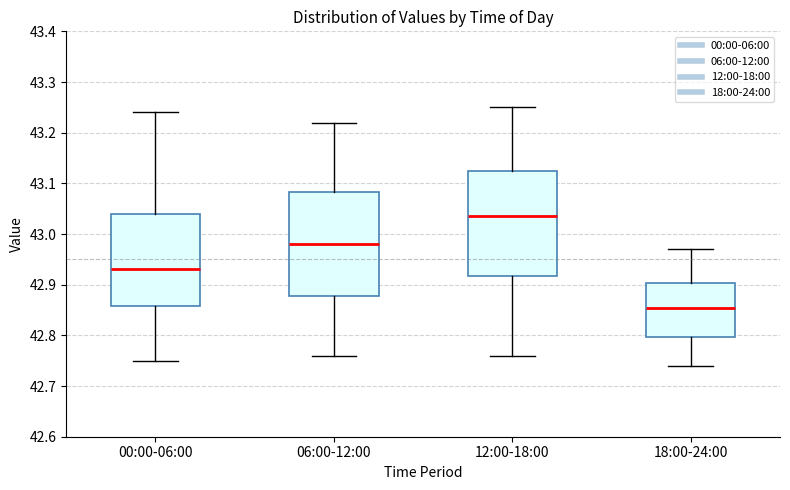

Where does the median line of the box for 18:00-24:00 sit on the y-axis? The values are not printed on the chart, so give them approximately, as read against the axis.

42.86